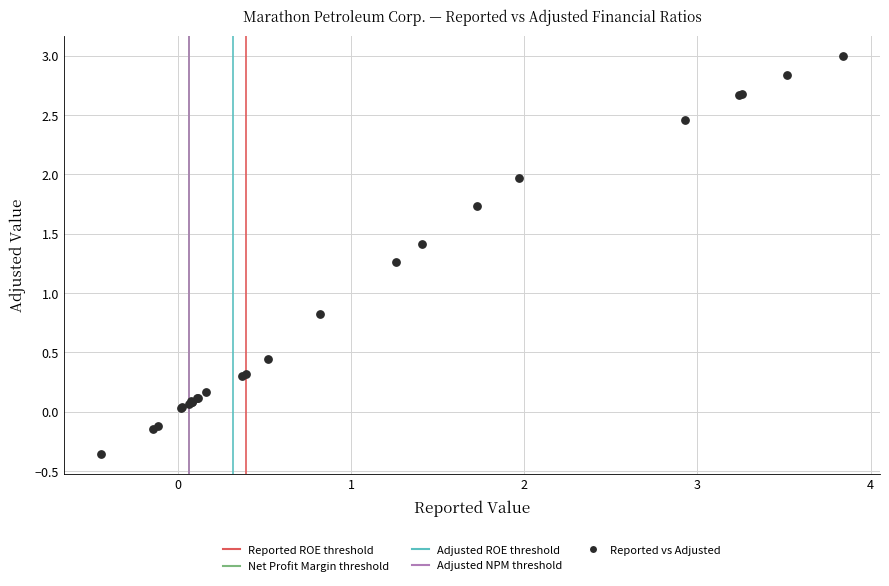

What Y value in the scatter plot is closest to 1?

0.8